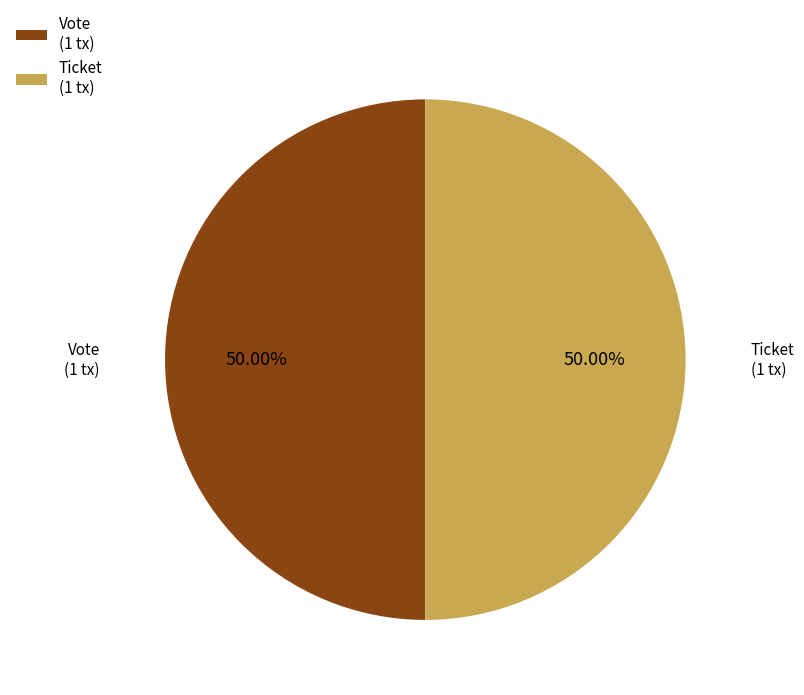

What is the ratio of the value at Vote (1 tx) to the value at Ticket (1 tx)?

1.0